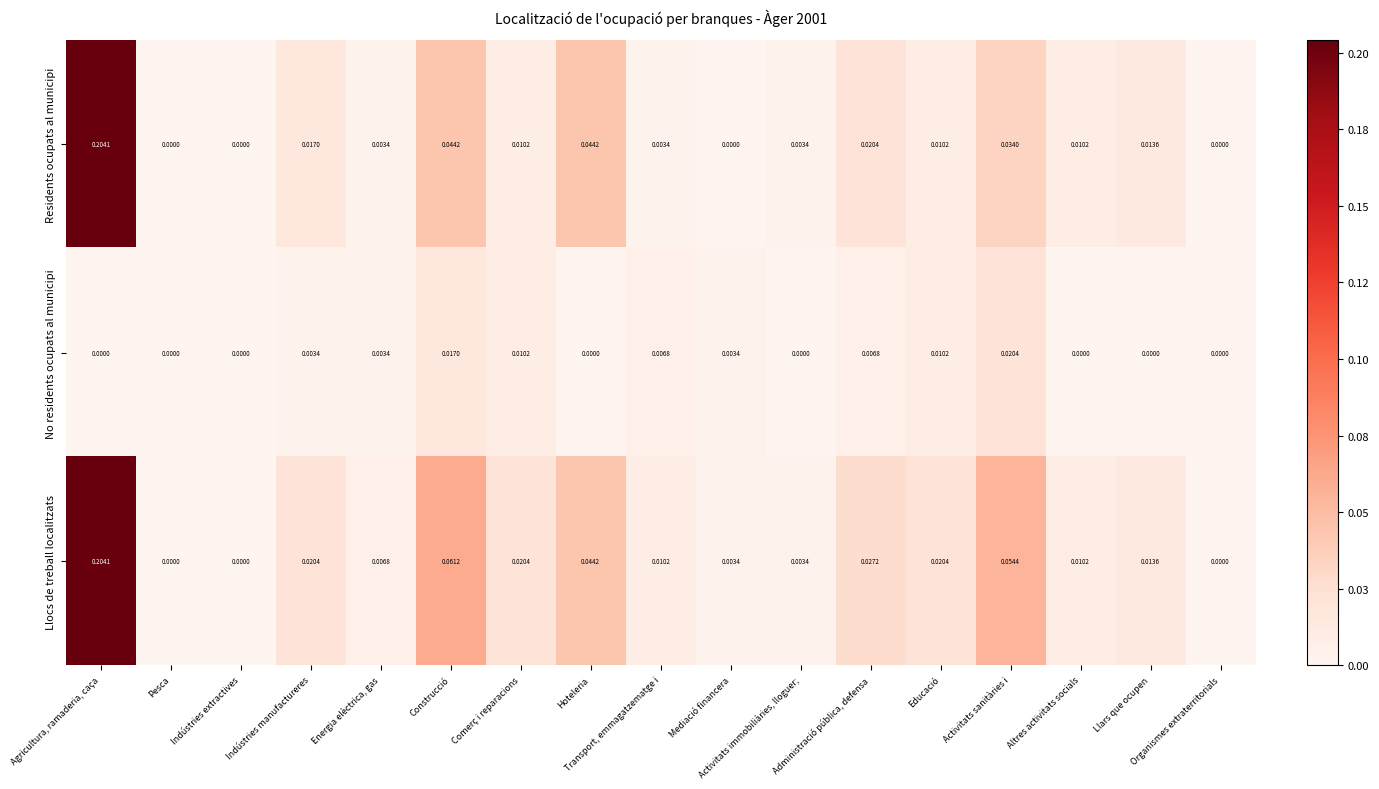

Which category has the highest value across all series?

Agricultura, ramaderia, caça